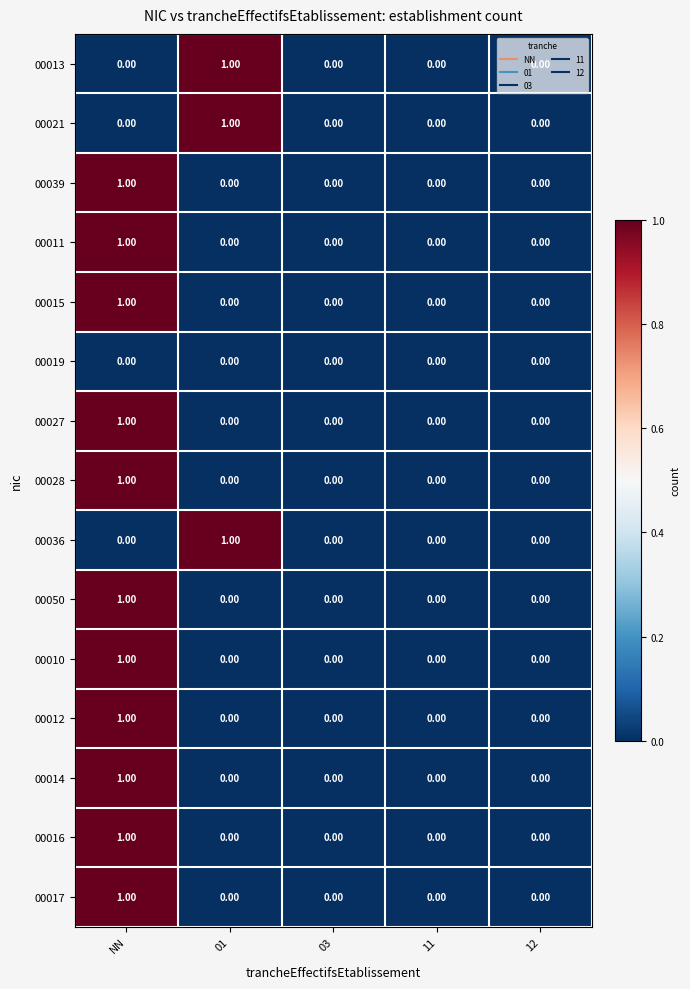

How many categories are shown in the chart?

5